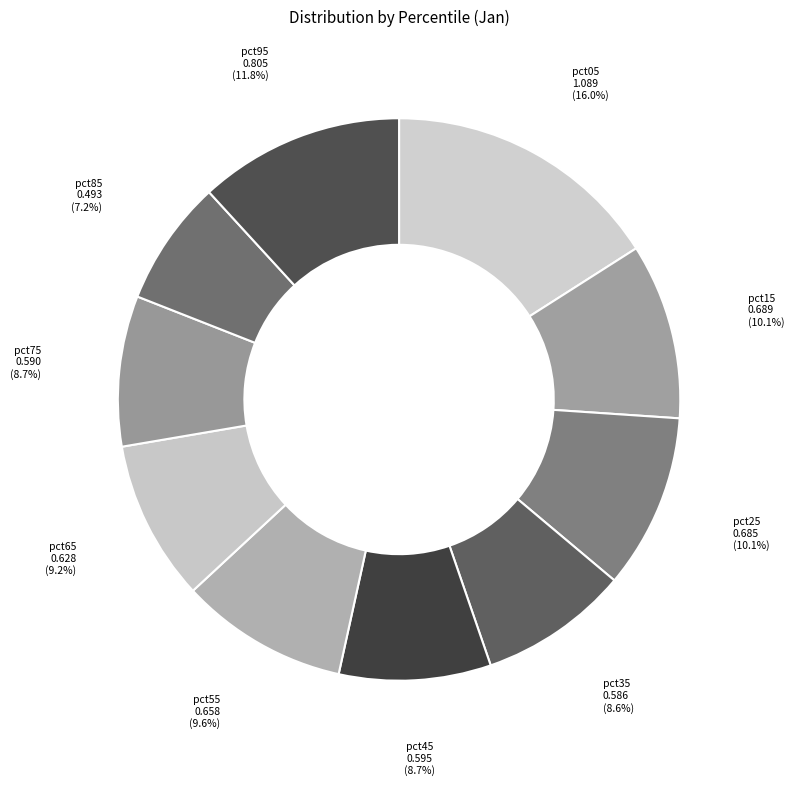

Which category has the biggest portion of the pie?

pct05